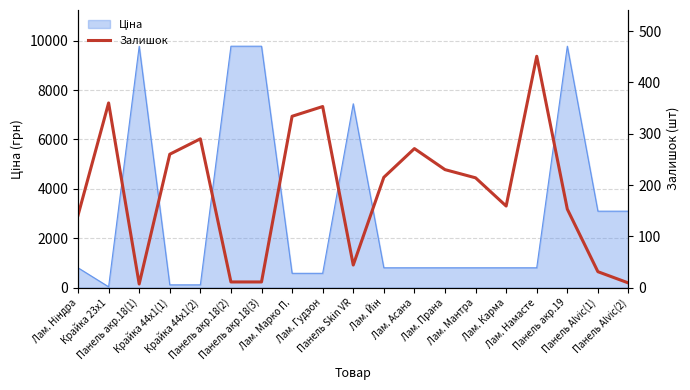

What is the label of the 9th point from the right?

Лам. Йін